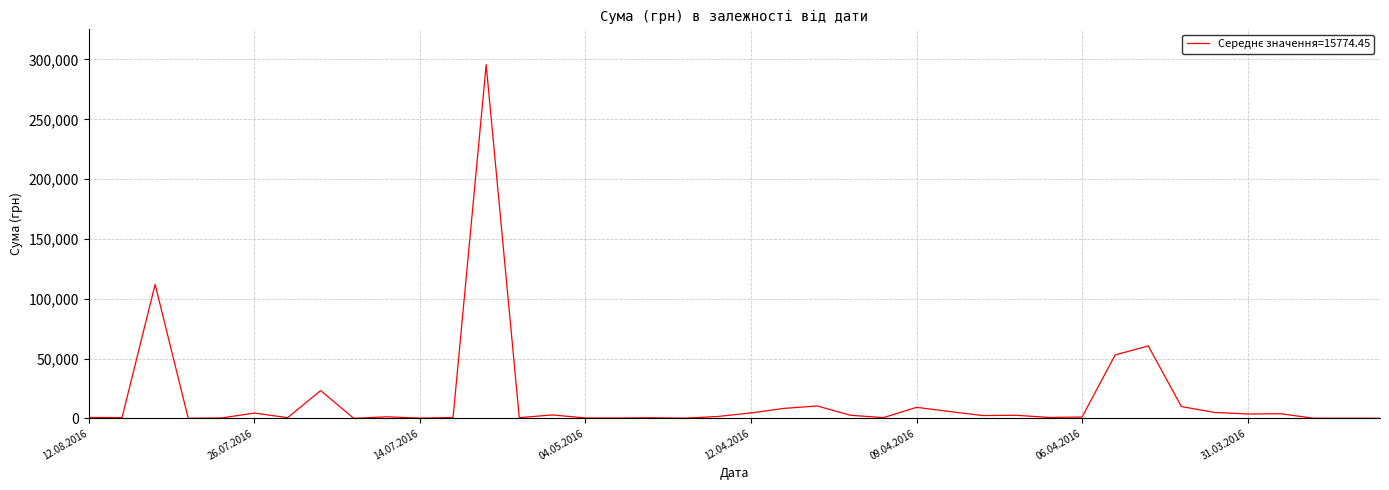

What is the difference between the maximum and minimum values?

295627.4